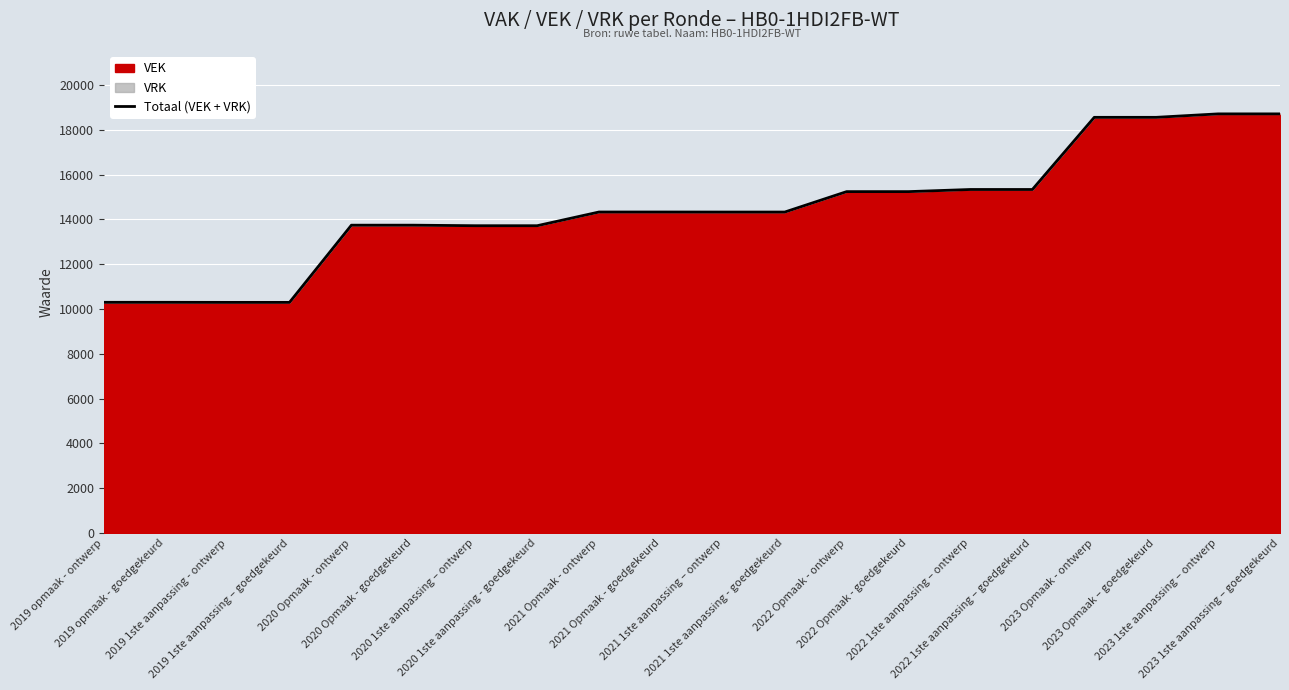

Rank the categories by value from highest to lowest.

2023 1ste aanpassing – ontwerp, 2023 1ste aanpassing – goedgekeurd, 2023 Opmaak - ontwerp, 2023 Opmaak – goedgekeurd, 2022 1ste aanpassing – ontwerp, 2022 1ste aanpassing – goedgekeurd, 2022 Opmaak - ontwerp, 2022 Opmaak - goedgekeurd, 2021 Opmaak - ontwerp, 2021 Opmaak - goedgekeurd, 2021 1ste aanpassing – ontwerp, 2021 1ste aanpassing - goedgekeurd, 2020 Opmaak - ontwerp, 2020 Opmaak - goedgekeurd, 2020 1ste aanpassing – ontwerp, 2020 1ste aanpassing - goedgekeurd, 2019 opmaak - ontwerp, 2019 opmaak - goedgekeurd, 2019 1ste aanpassing - ontwerp, 2019 1ste aanpassing – goedgekeurd